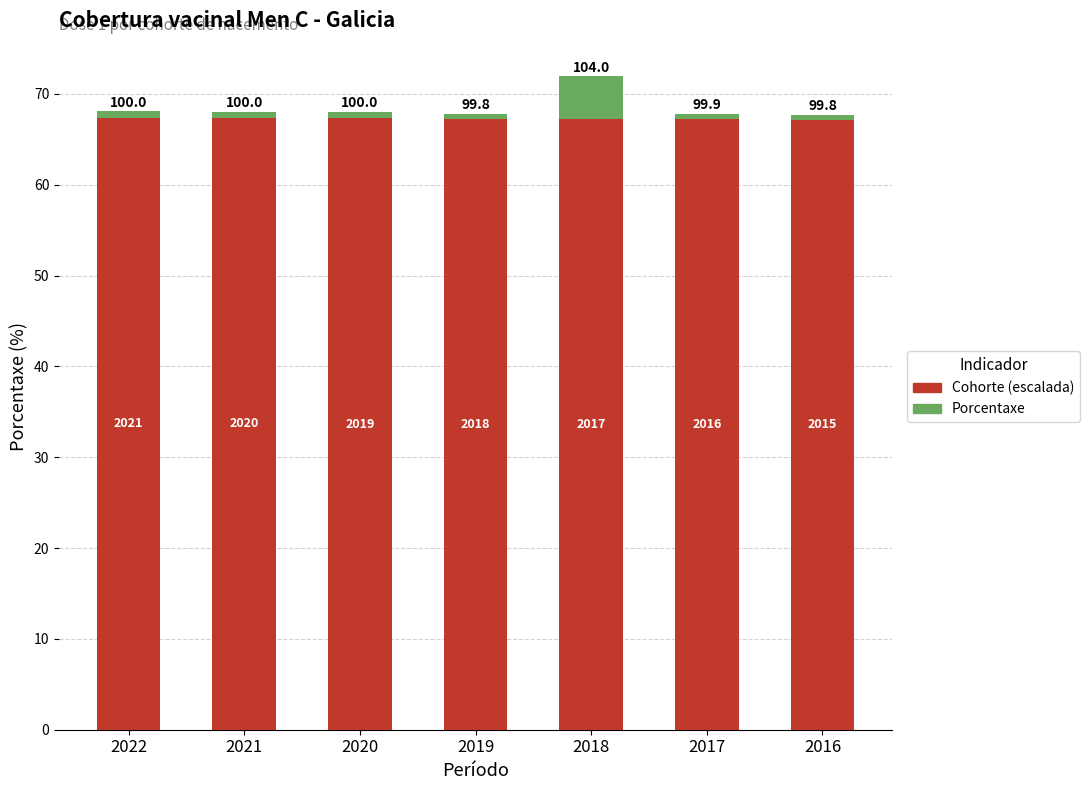

At which label is Cohorte (escalada) closest to 67?

2016